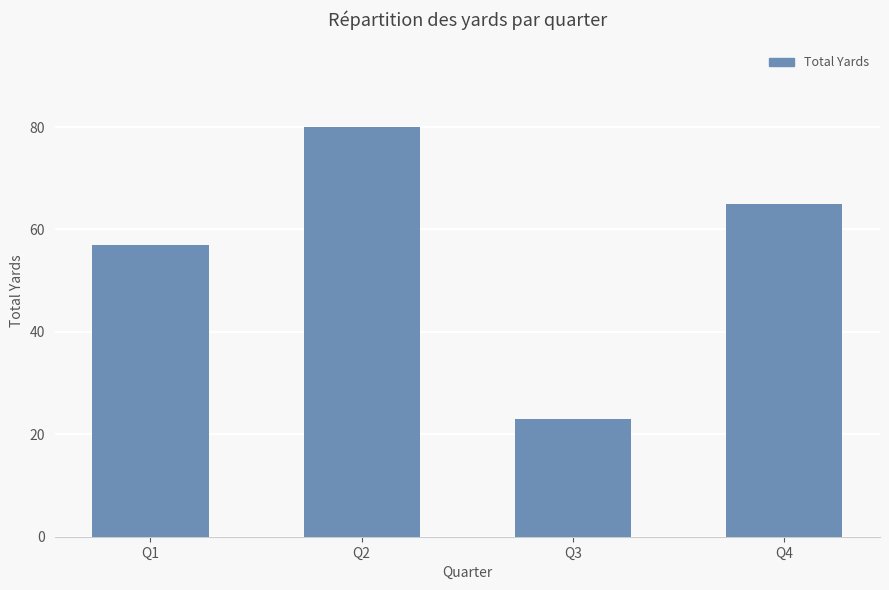

Where does the data first go above 65?

Q2